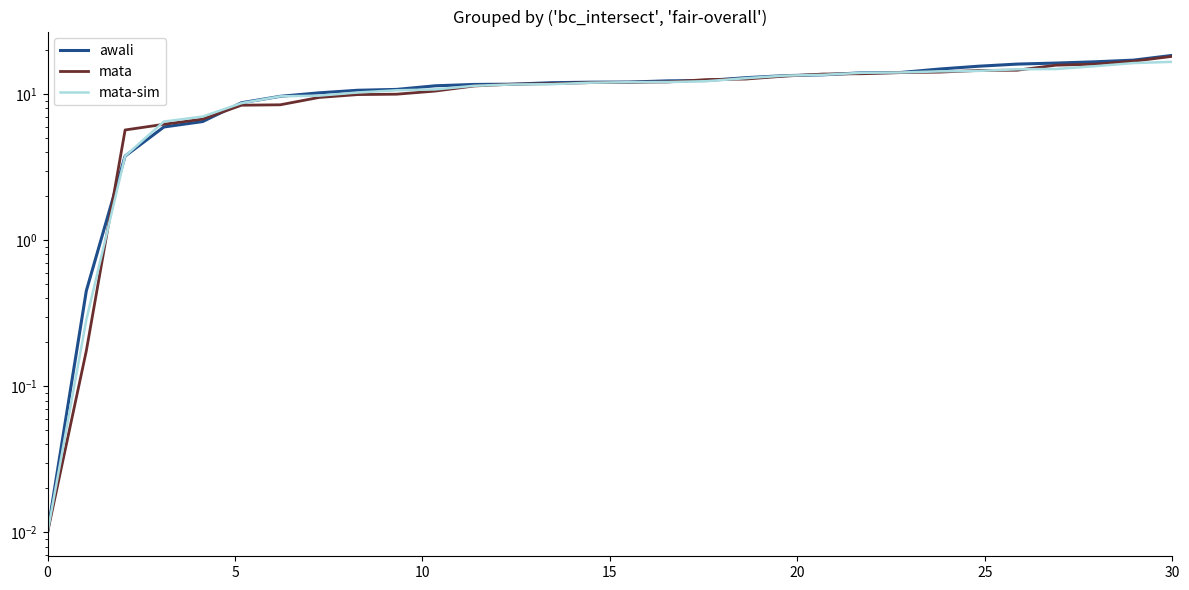

How many categories are shown in the chart?

30